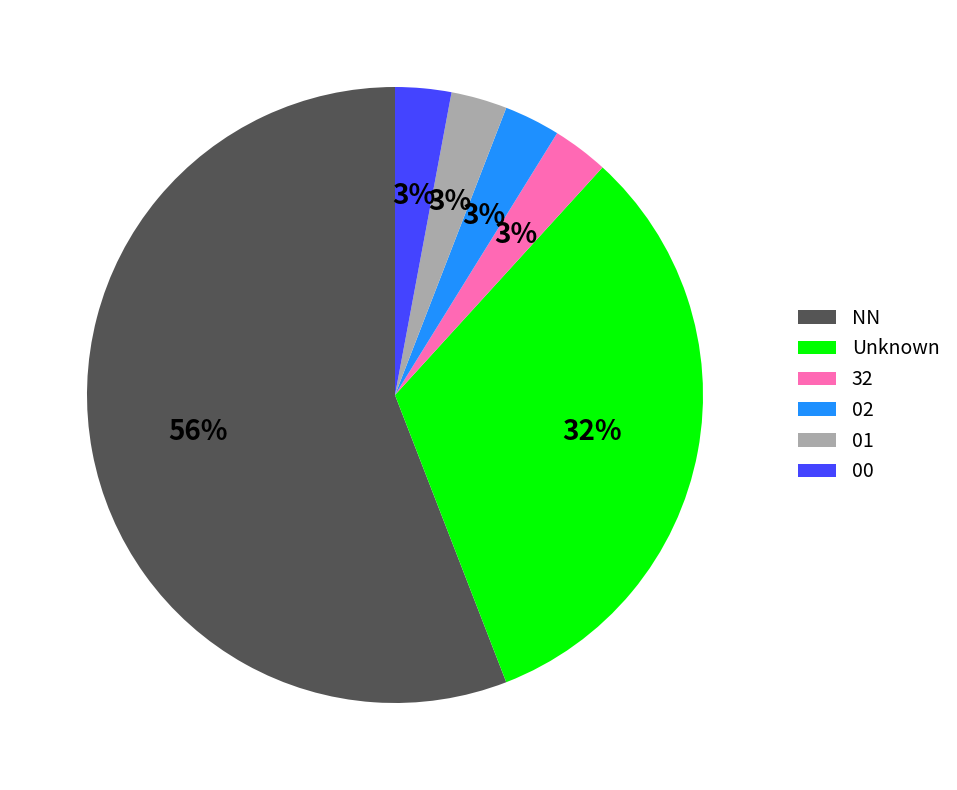

Combined, do 02 and 01 account for over 50%?

No